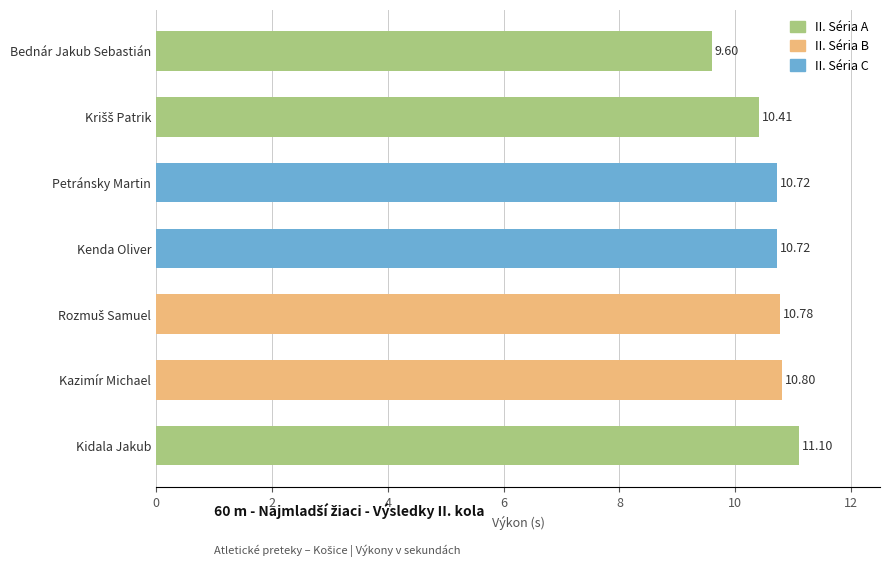

What is the label of the 4th bar from the top?

Kenda Oliver